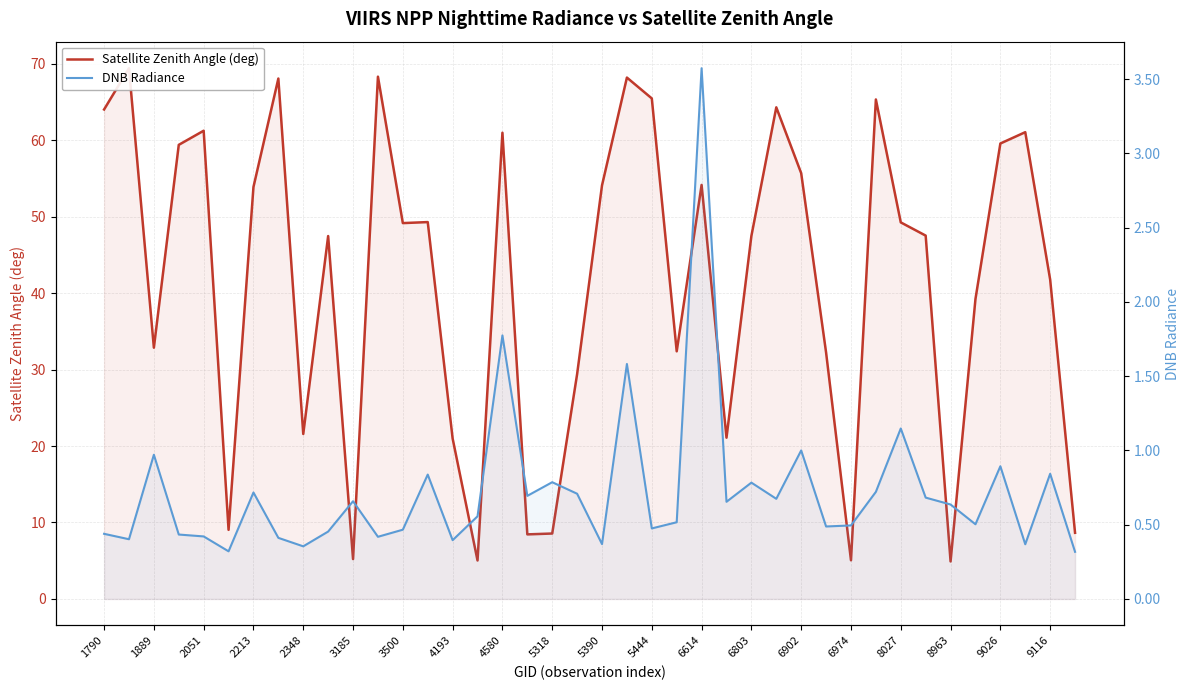

What is the label of the 20th point from the left?

9116